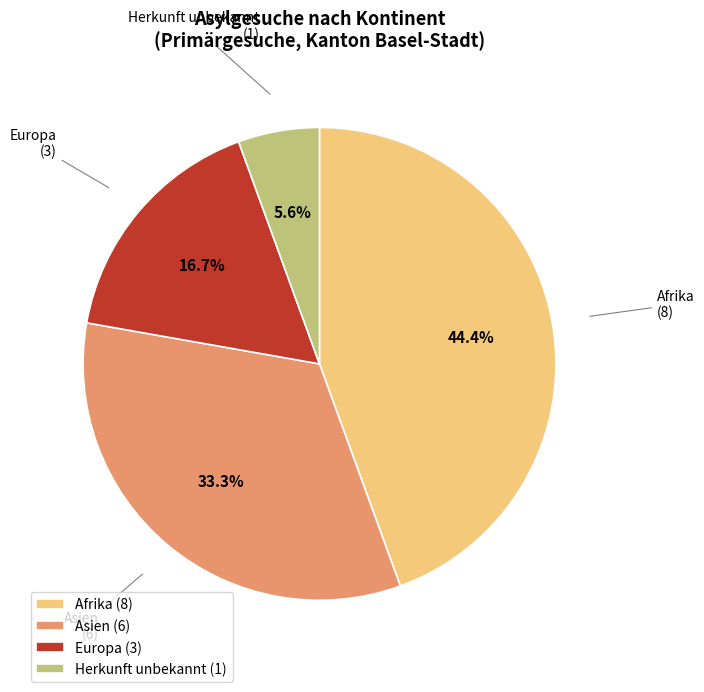

How many slices are in this pie chart?

4